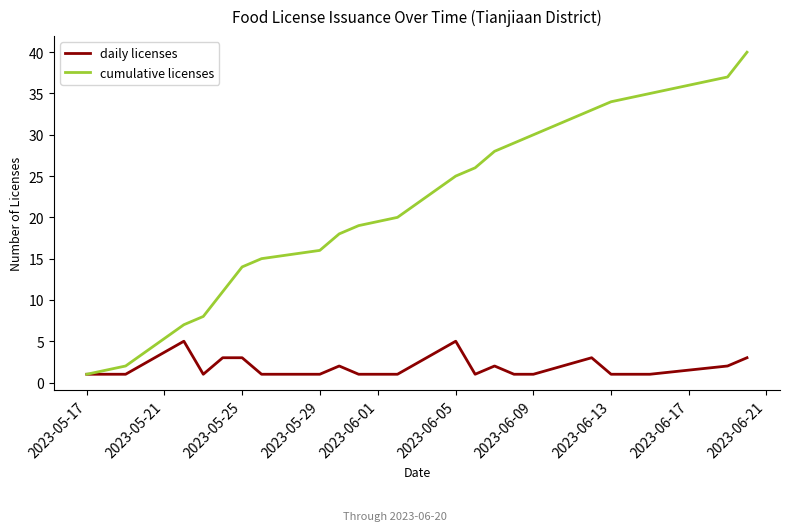

What is the greatest value displayed?

40